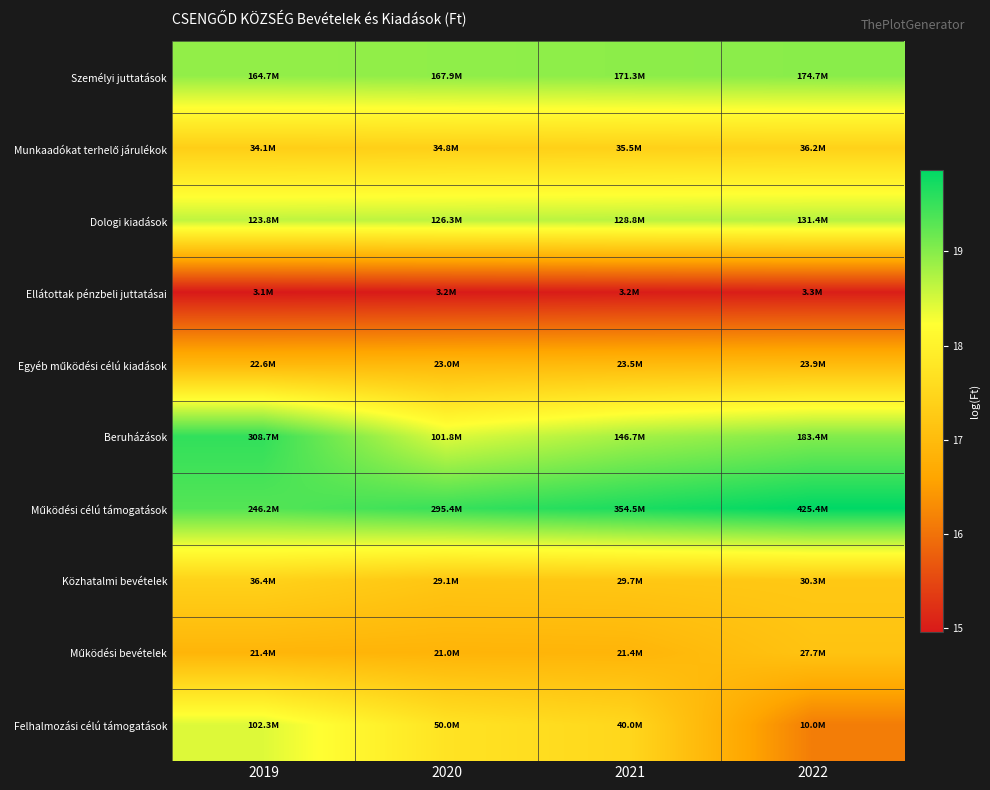

At how many categories does at least one series exceed 18?

4